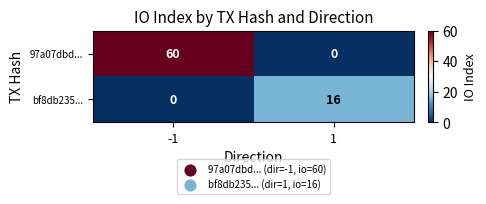

Rank the series by their maximum value, from lowest to highest.

bf8db235..., 97a07dbd...